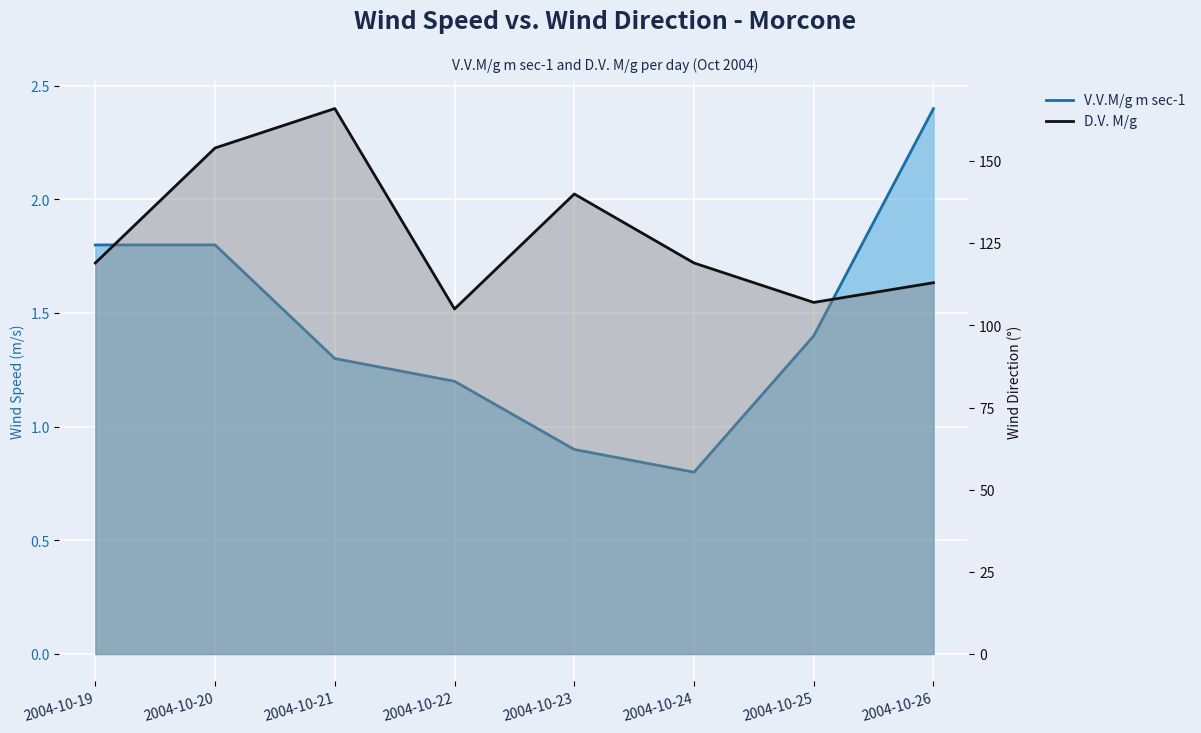

At 2004-10-22, list the series in order from smallest to largest.

V.V.M/g m sec-1, D.V. M/g